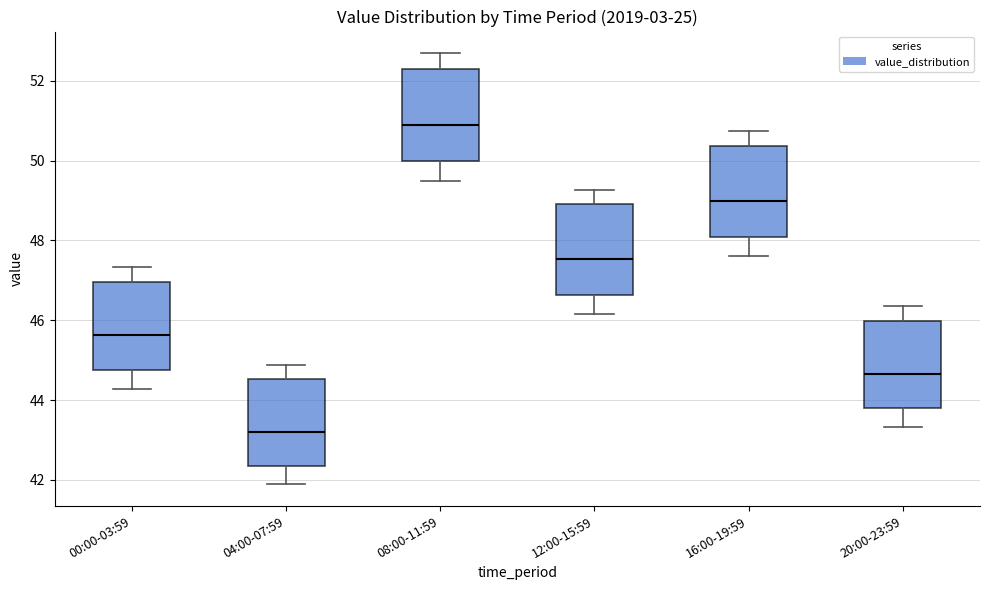

Reading left to right, transcribe this box plot: for each box, give where its median line is, the range the box spans, and where its two whiskers end, as read against the y-axis. The values are not printed on the chart, so give them approximately, as read against the axis.

00:00-03:59: median 45.6, box 44.8 to 47.0, whiskers 44.2 to 47.4
04:00-07:59: median 43.2, box 42.4 to 44.6, whiskers 41.8 to 44.8
08:00-11:59: median 51.0, box 50.0 to 52.4, whiskers 49.4 to 52.6
12:00-15:59: median 47.6, box 46.6 to 49.0, whiskers 46.2 to 49.2
16:00-19:59: median 49.0, box 48.0 to 50.4, whiskers 47.6 to 50.8
20:00-23:59: median 44.6, box 43.8 to 46.0, whiskers 43.4 to 46.4